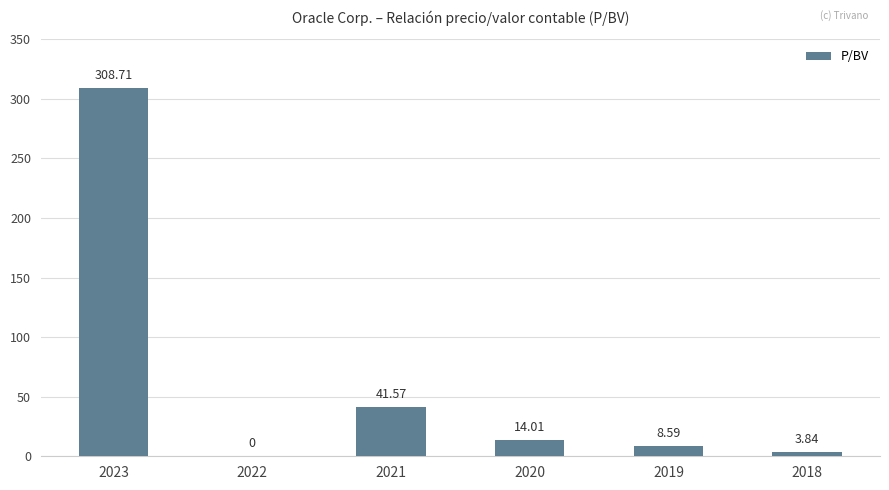

What is the sum of all values?

376.7